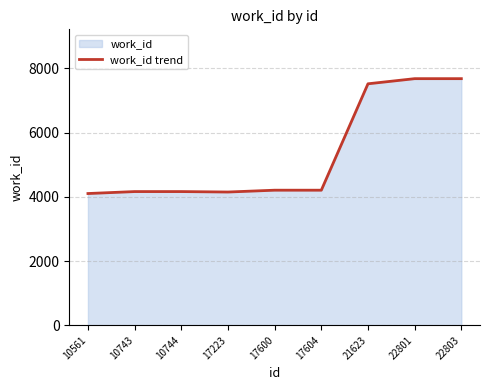

Rank the categories by value from lowest to highest.

10561, 17223, 10743, 10744, 17600, 17604, 21623, 22801, 22803